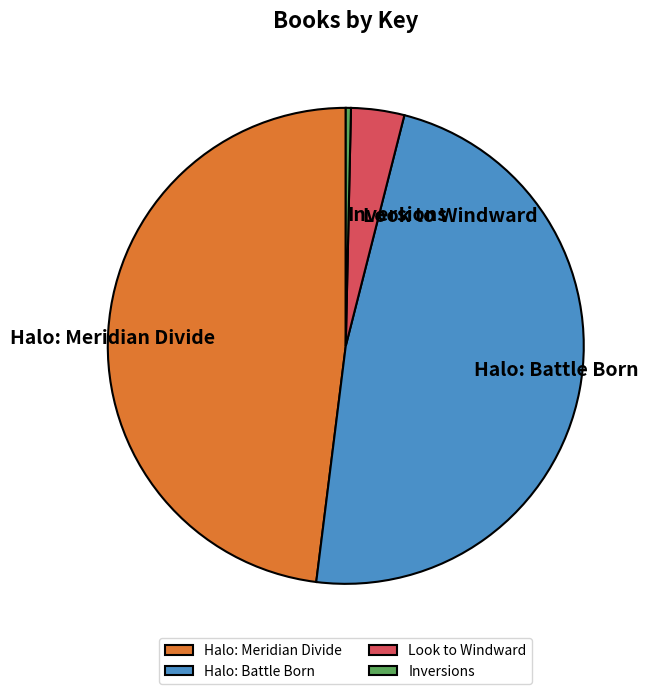

What is the ratio of the value at Halo: Meridian Divide to the value at Inversions?

137.8